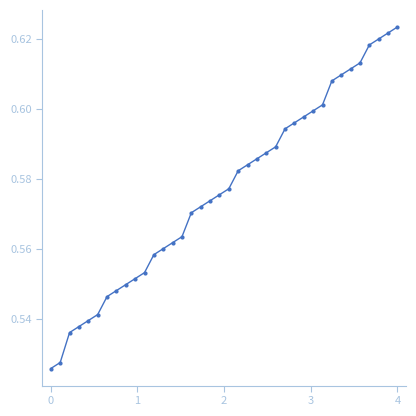

How many values are between 0 and 1?

38